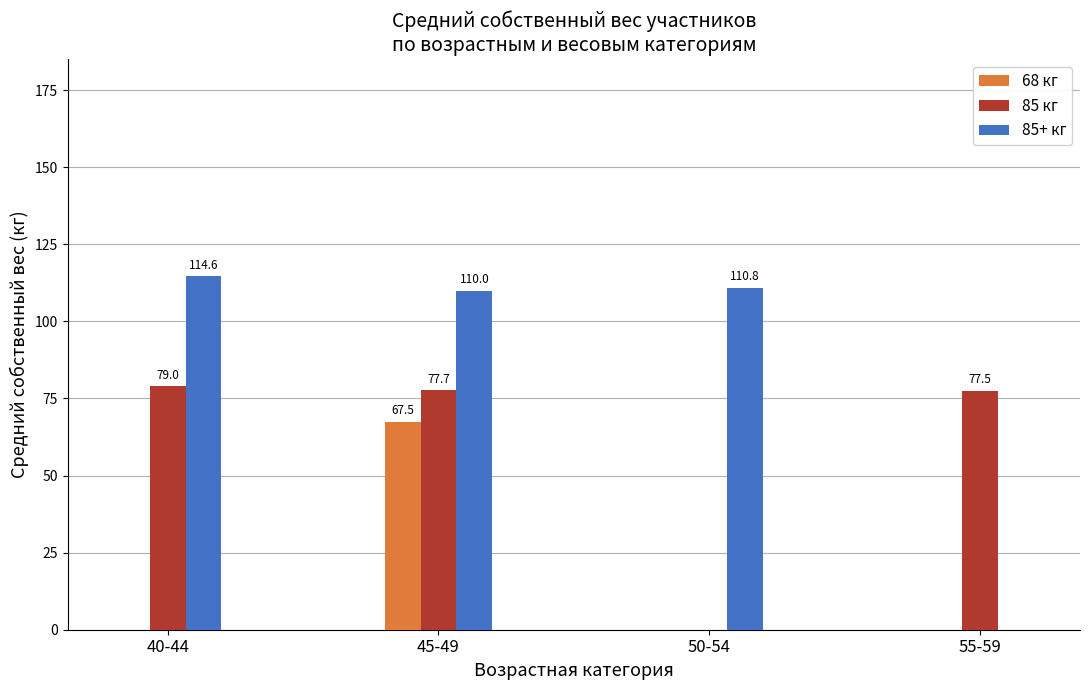

Which series changed the most between 45-49 and 50-54?

85 кг